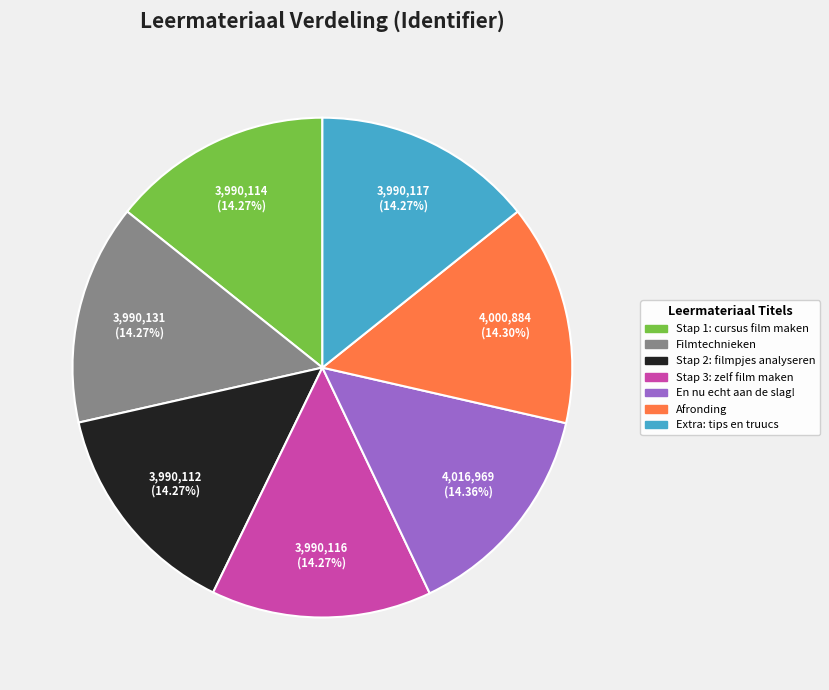

How many segments does this pie chart have?

7